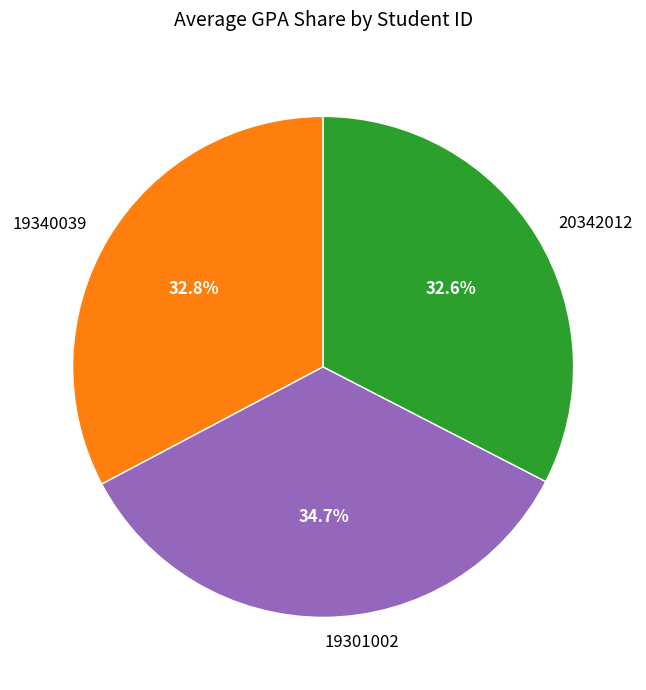

How many slices are in this pie chart?

3